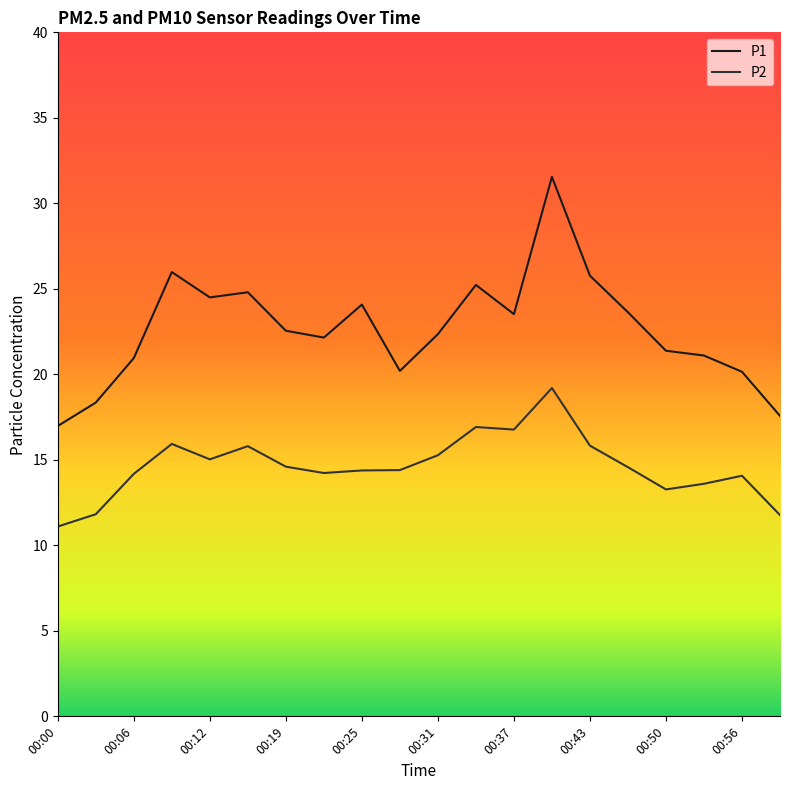

True or false: P1 and P2 intersect in this chart.

False